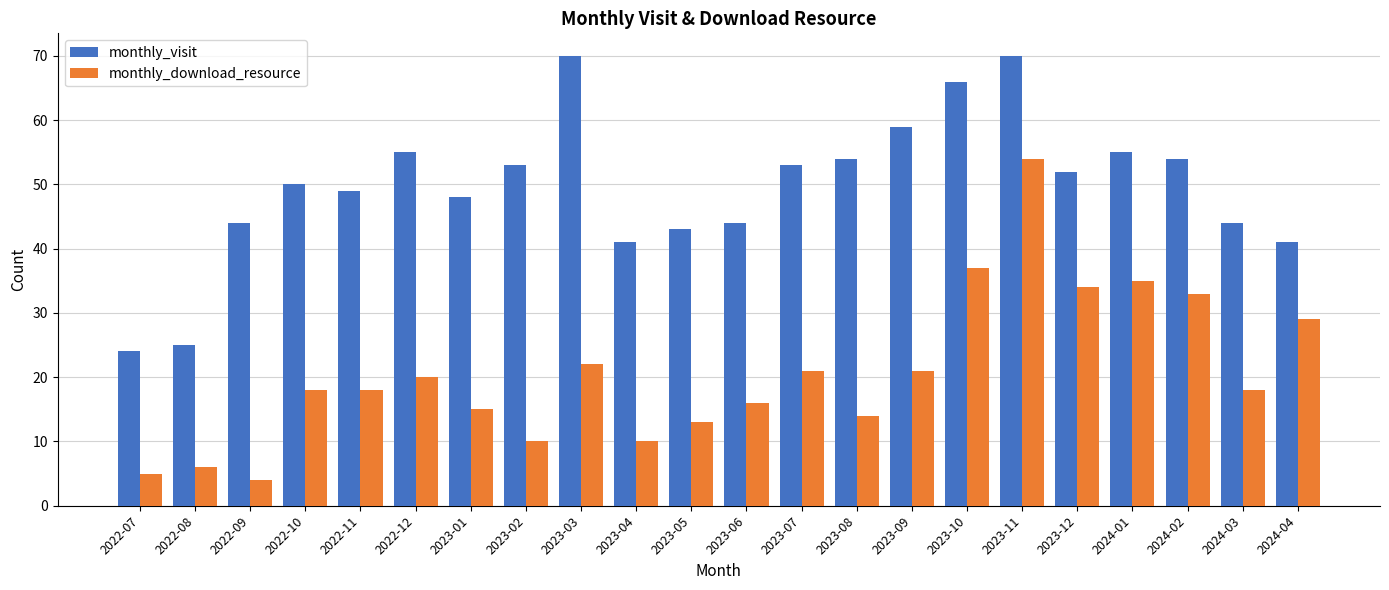

Count the number of data series in this chart.

2